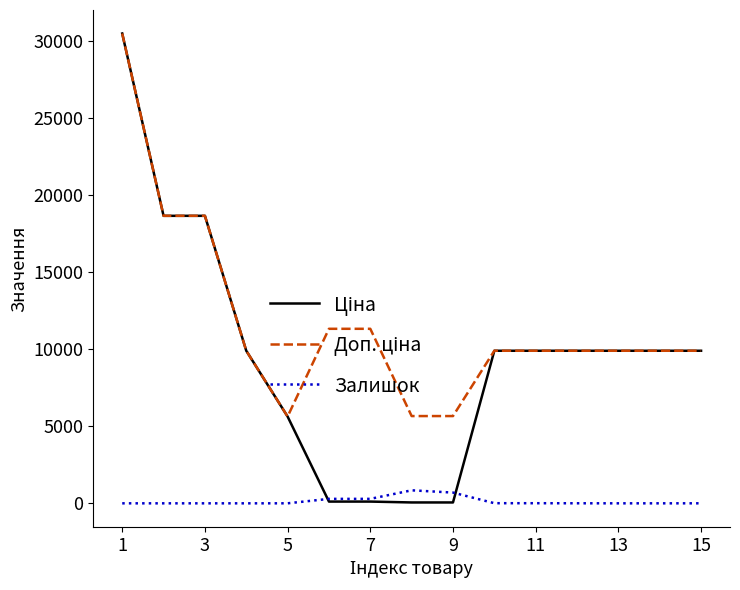

Which series has the widest spread of values?

Ціна